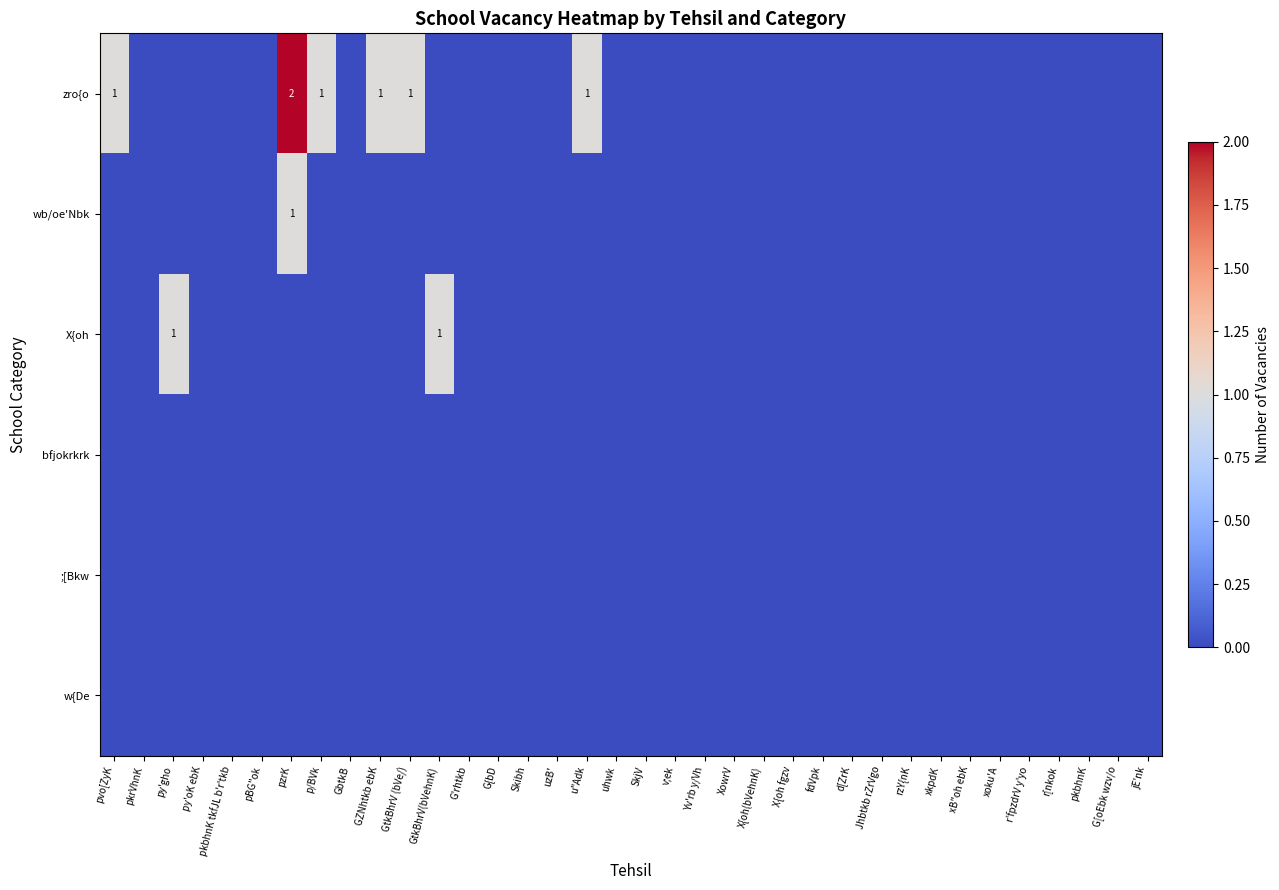

Which category has the lowest value in the w{De series?

pvo[ZyK